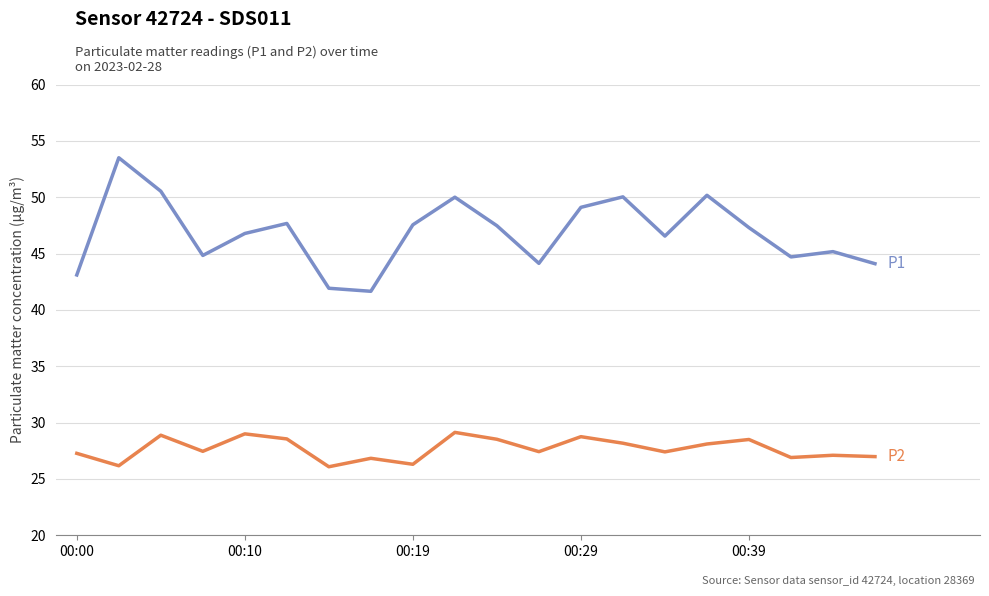

What is the maximum value shown in the chart?

53.5